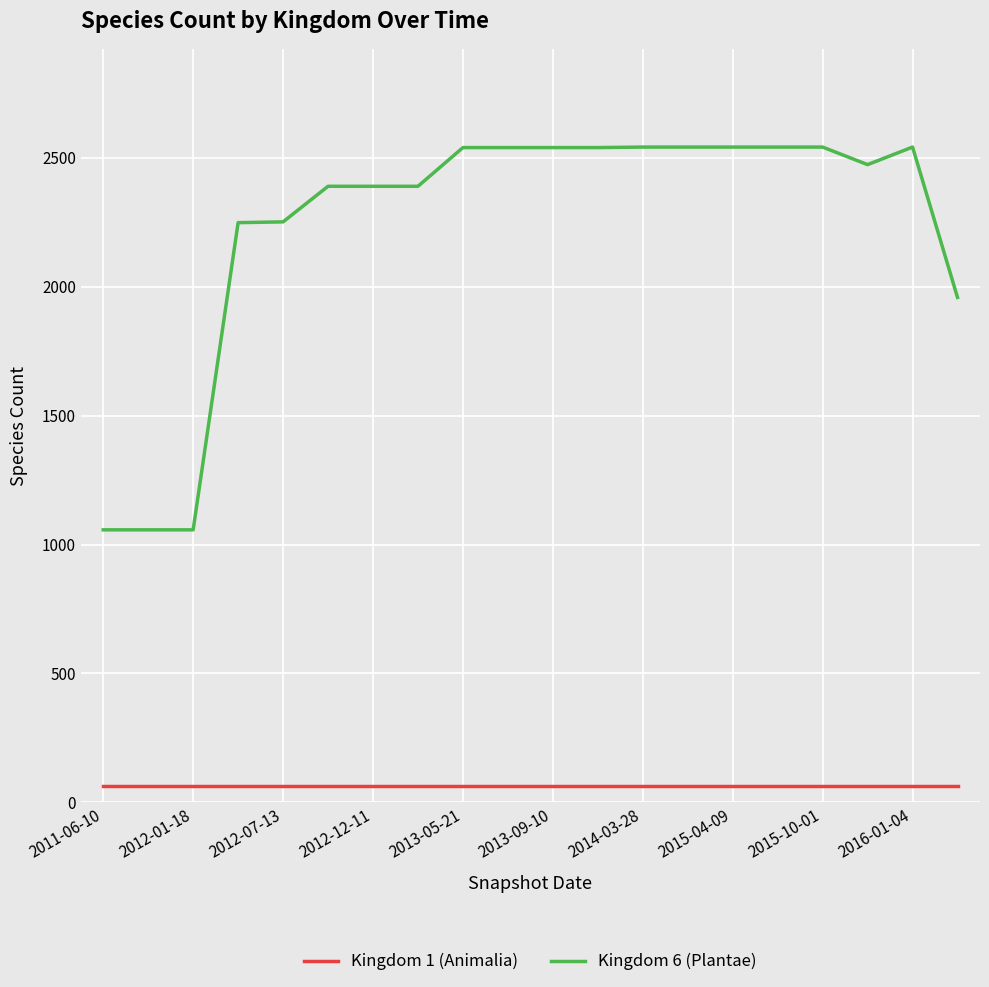

True or false: Kingdom 1 (Animalia) and Kingdom 6 (Plantae) intersect in this chart.

False